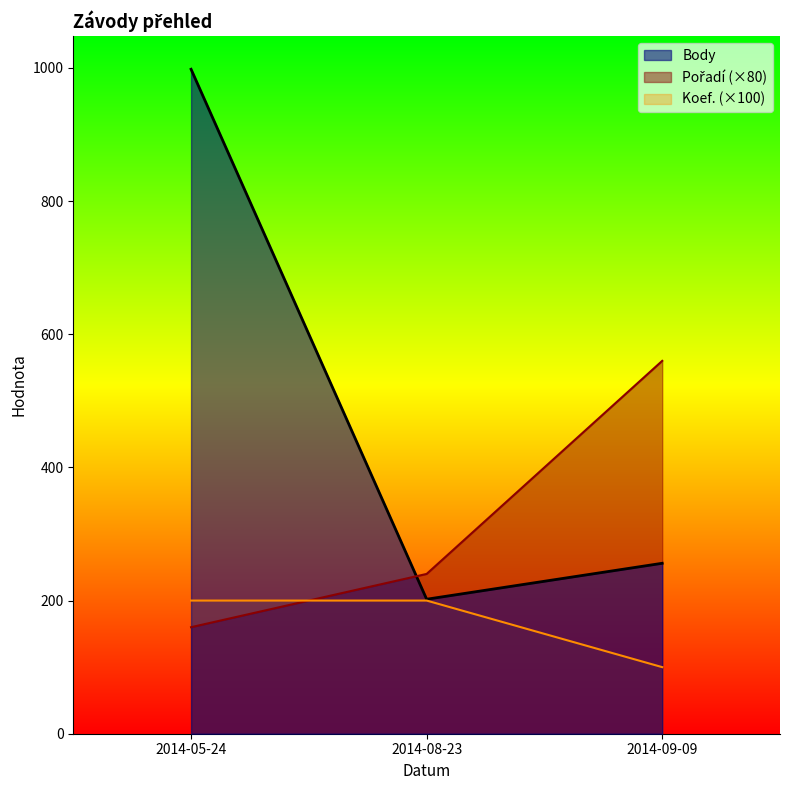

Count the number of categories in the chart.

3